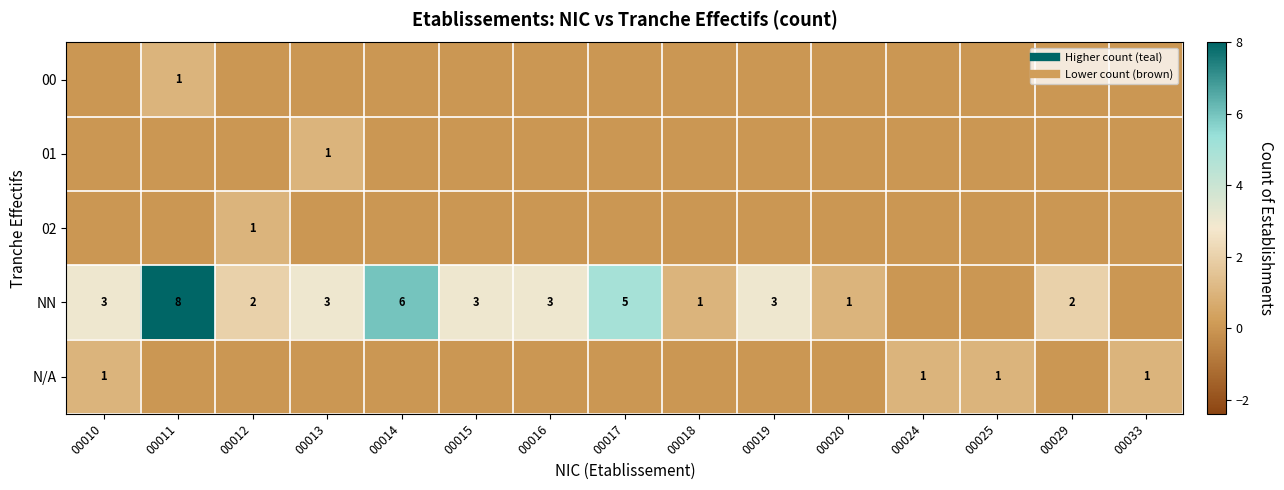

The row_0 series shows 0 at 00017. True or false?

False